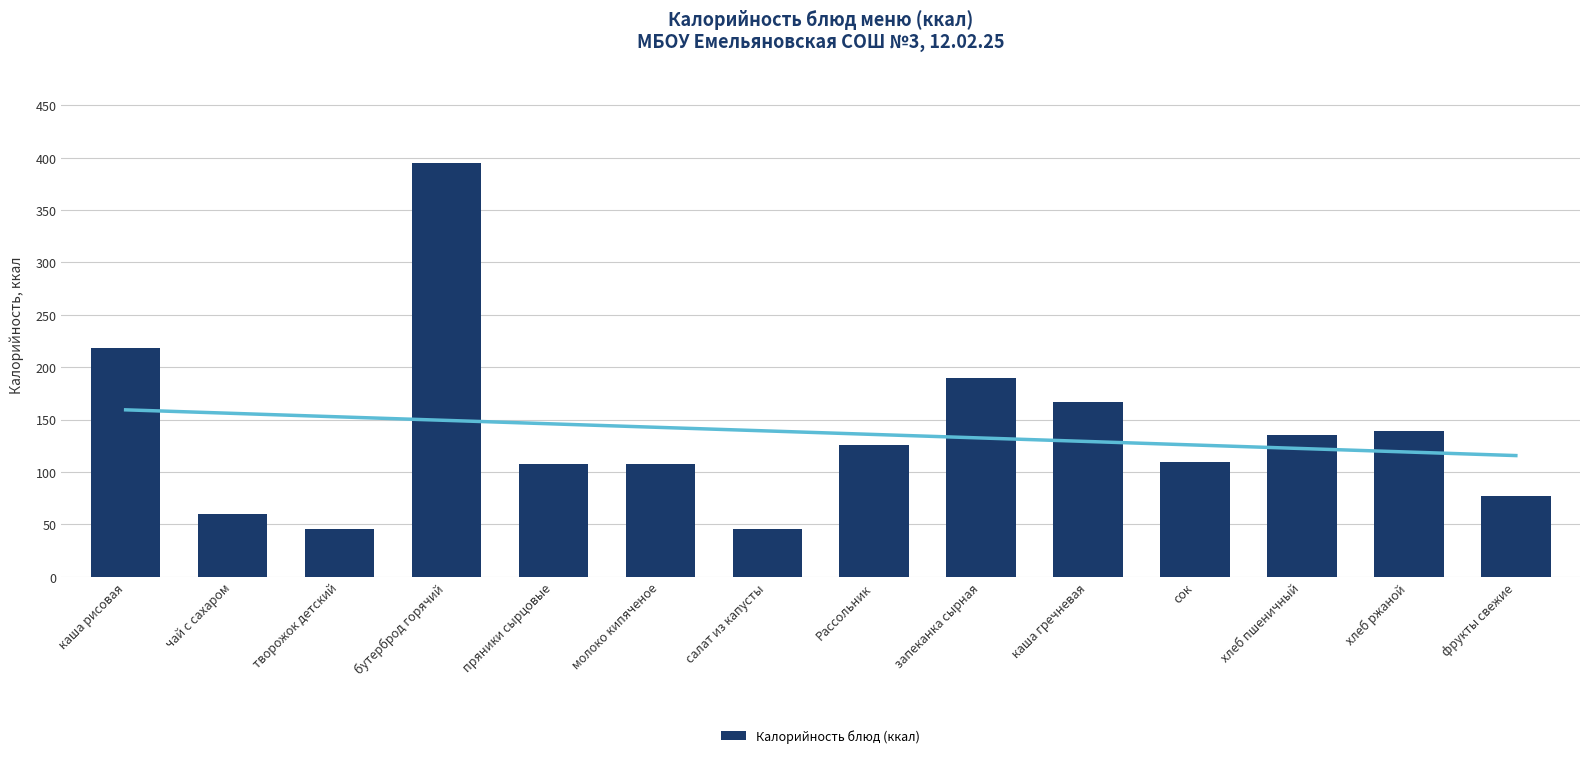

Reading right to left, what are all the values shown in this chart?

фрукты свежие=77.4	хлеб ржаной=139.2	хлеб пшеничный=135.0	сок=110.0	каша гречневая=167.0	запеканка сырная=190.0	Рассольник=126.0	салат из капусты=46.0	молоко кипяченое=108.0	пряники сырцовые=108.0	бутерброд горячий=394.8	творожок детский=46.0	чай с сахаром=60.0	каша рисовая=218.0